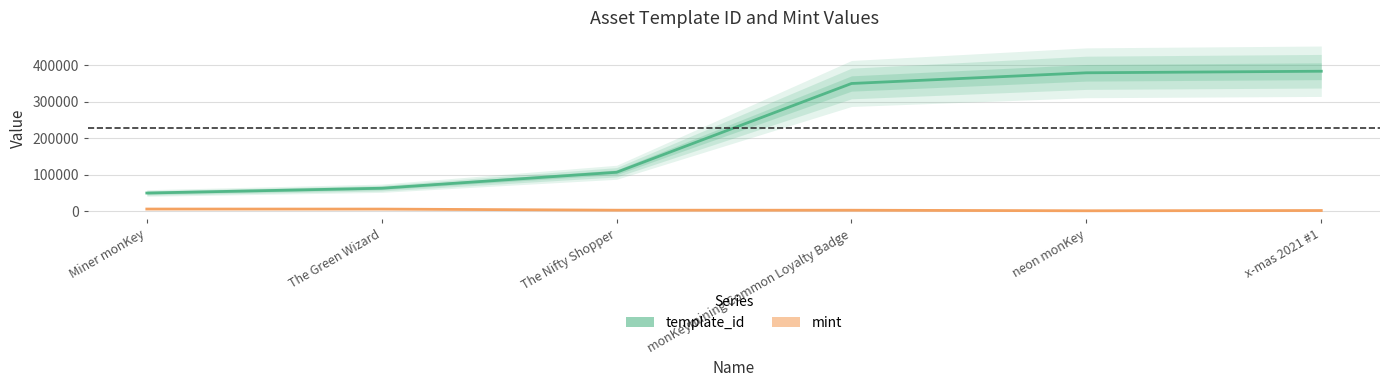

Reading left to right, extract all data points from this chart.

template_id: 49849	62974	106640	349523	378797	383071
mint: 6044	5929	2908	2820	1326	1997